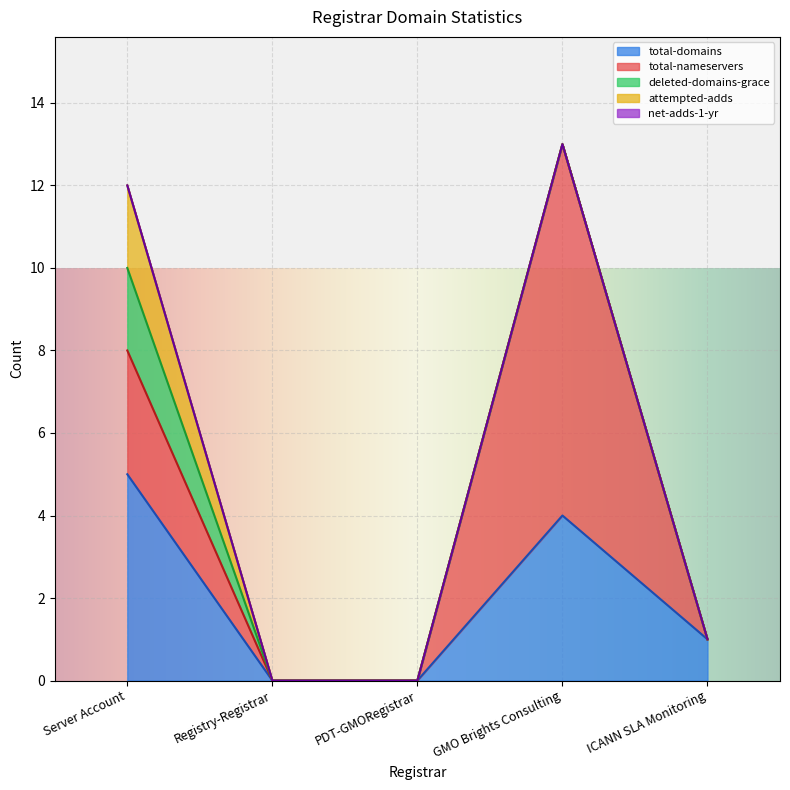

Between Server Account and ICANN SLA Monitoring, which is larger?

Server Account